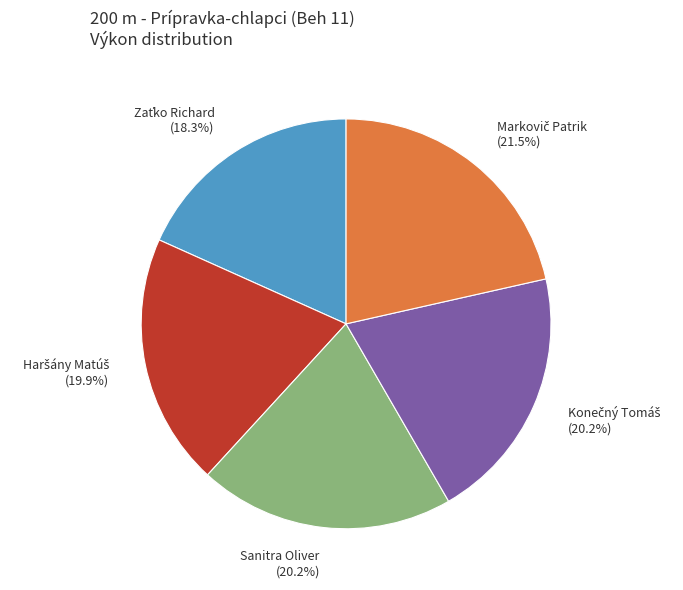

Is there a majority slice in this chart?

No